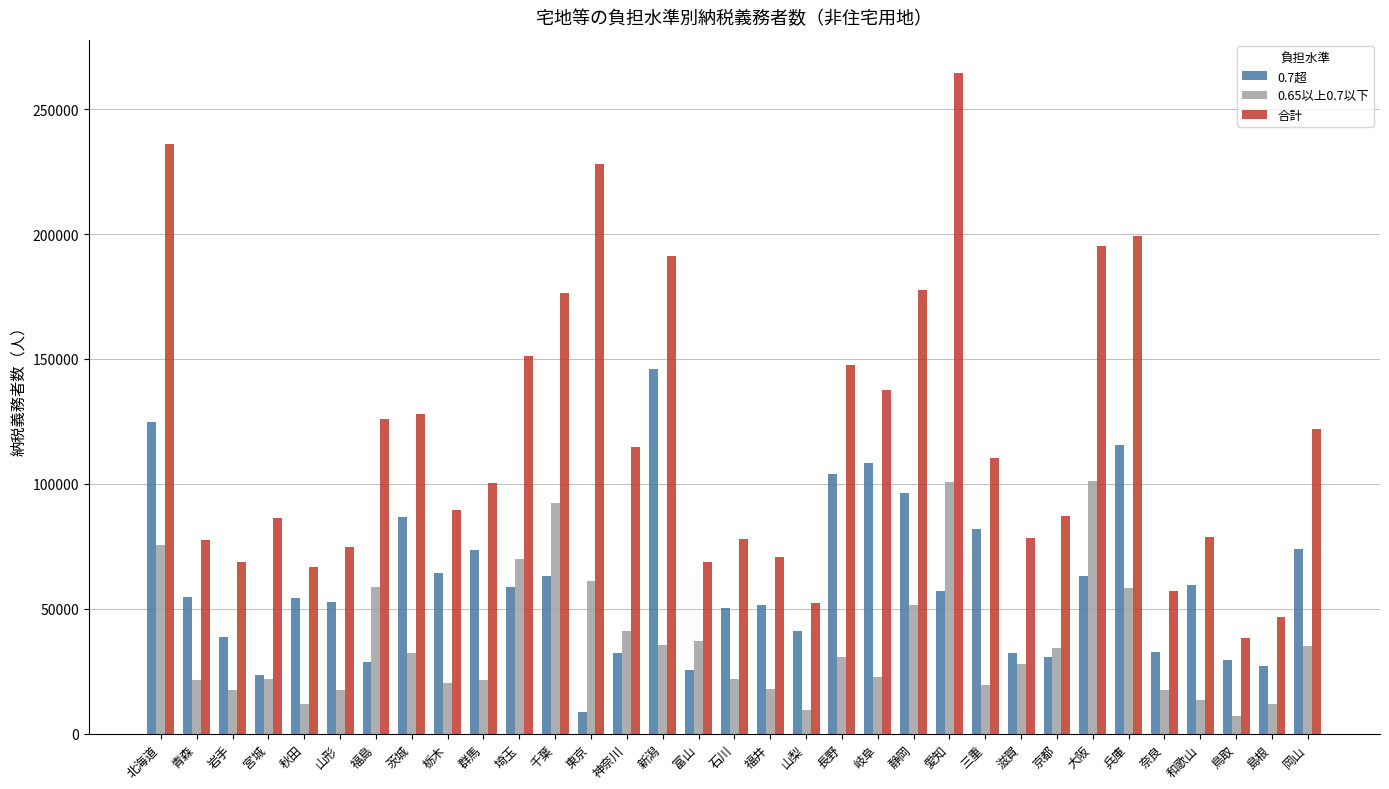

List the series in order of their overall mean, highest first.

合計, 0.7超, 0.65以上0.7以下